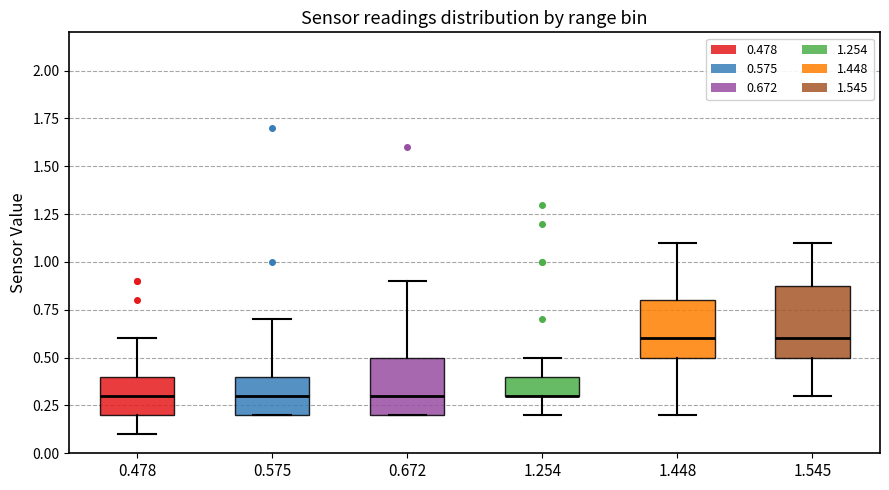

Reading left to right, transcribe this box plot: for each box, give where its median line is, the range the box spans, and where its two whiskers end, as read against the y-axis. The values are not printed on the chart, so give them approximately, as read against the axis.

0.478: median 0.3, box 0.2 to 0.4, whiskers 0.1 to 0.6
0.575: median 0.3, box 0.2 to 0.4, whiskers 0.2 to 0.7
0.672: median 0.3, box 0.2 to 0.5, whiskers 0.2 to 0.9
1.254: median 0.3 (drawn on the box's lower edge), box 0.3 to 0.4, whiskers 0.2 to 0.5
1.448: median 0.6, box 0.5 to 0.8, whiskers 0.2 to 1.1
1.545: median 0.6, box 0.5 to 0.9, whiskers 0.3 to 1.1